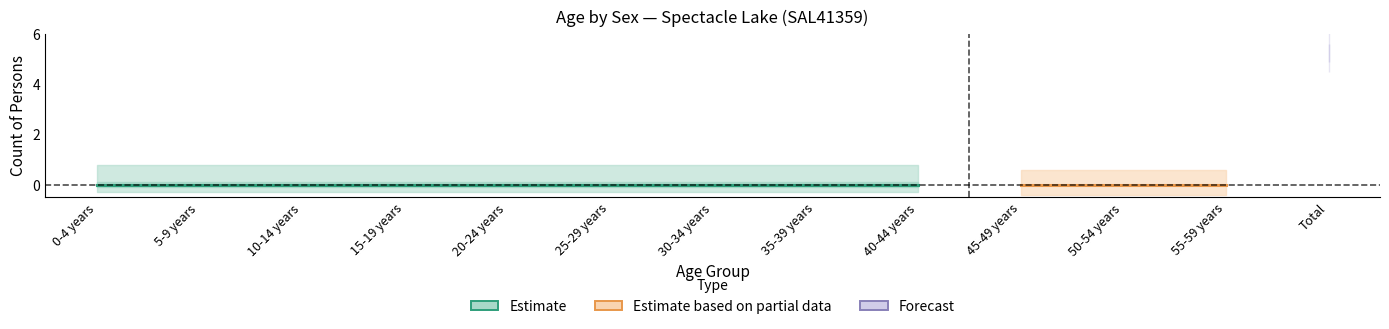

At which label is Females closest to 0?

0-4 years